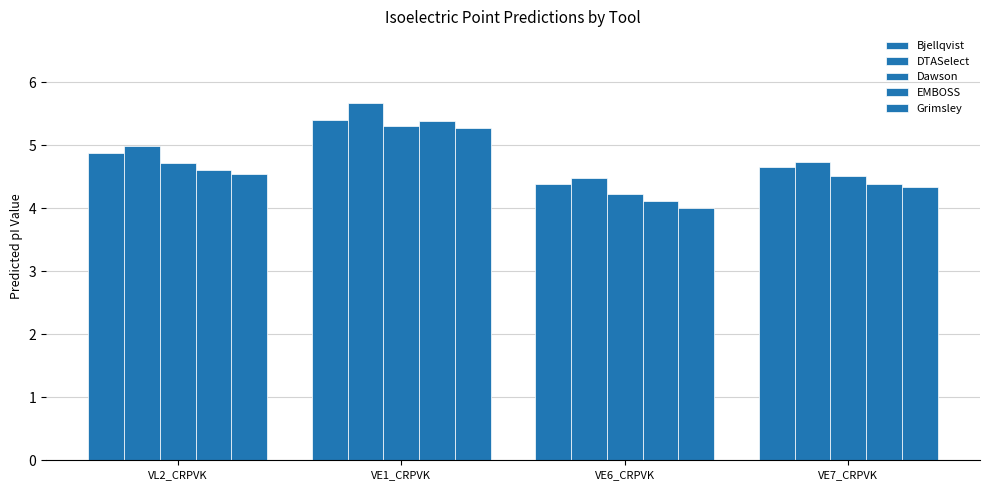

List the series in order of their overall mean, highest first.

DTASelect, Bjellqvist, Dawson, EMBOSS, Grimsley